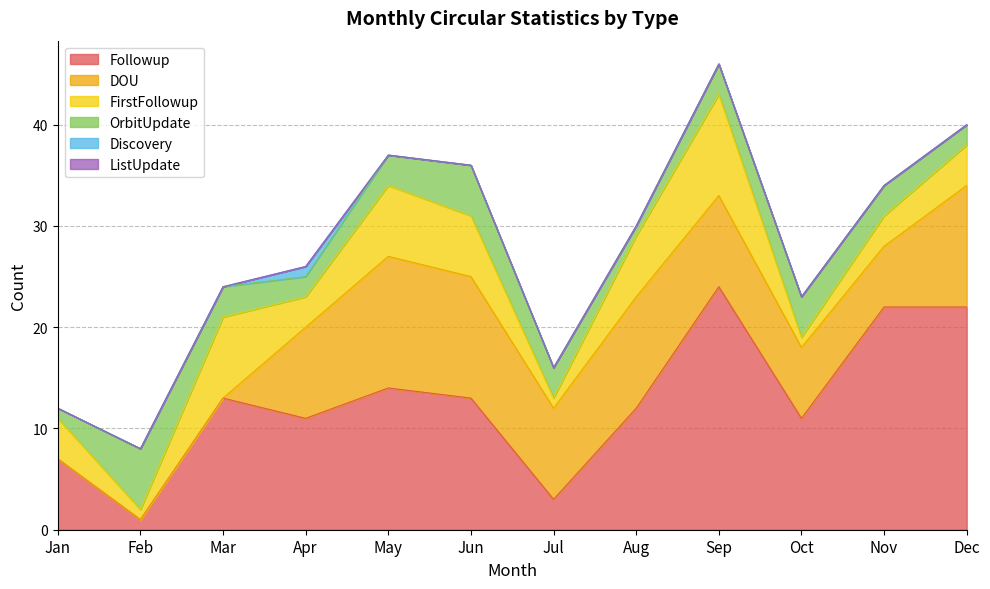

True or false: Followup and ListUpdate intersect in this chart.

False